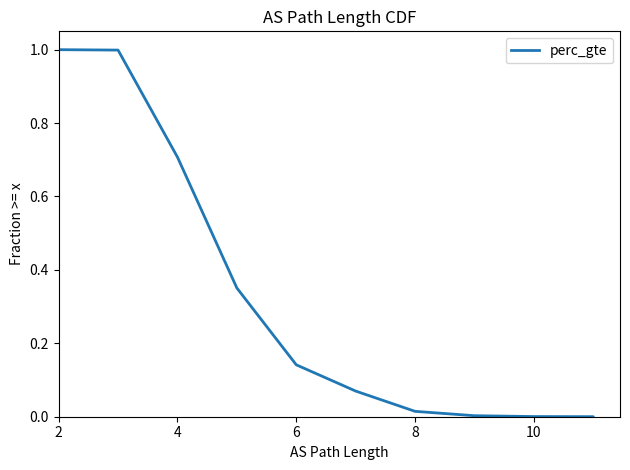

What is the greatest value displayed?

1.0